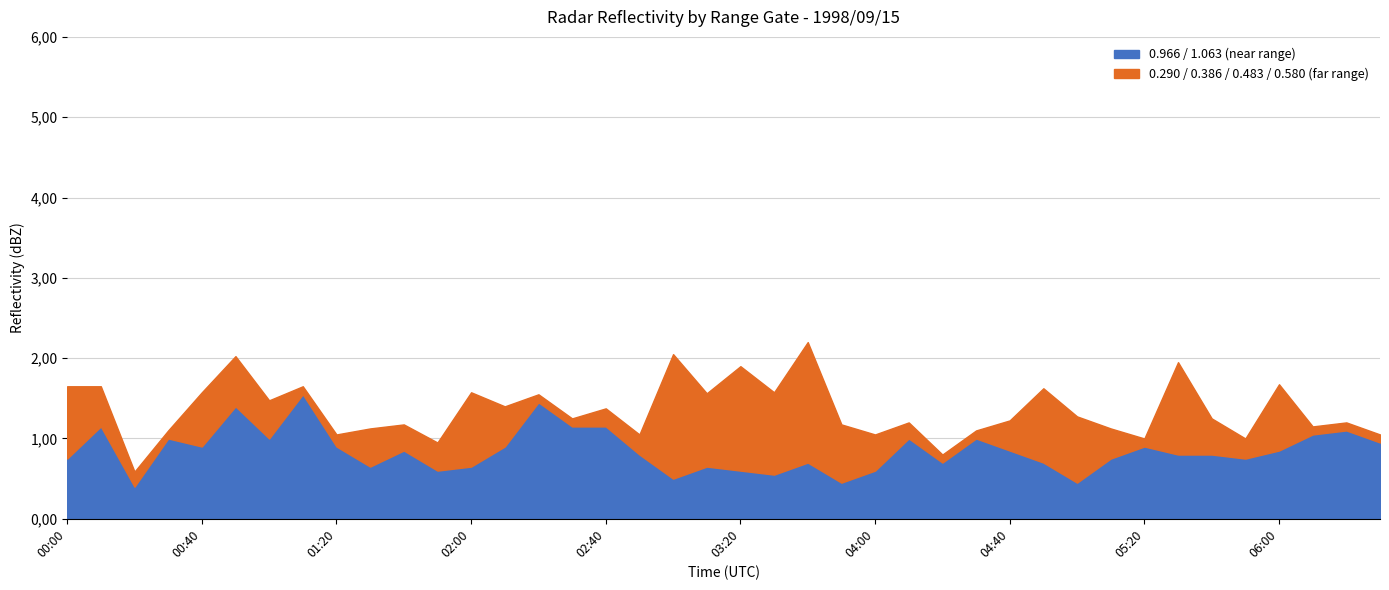

What is the difference between the highest and lowest values at 1998/09/15 04:20?

0.2